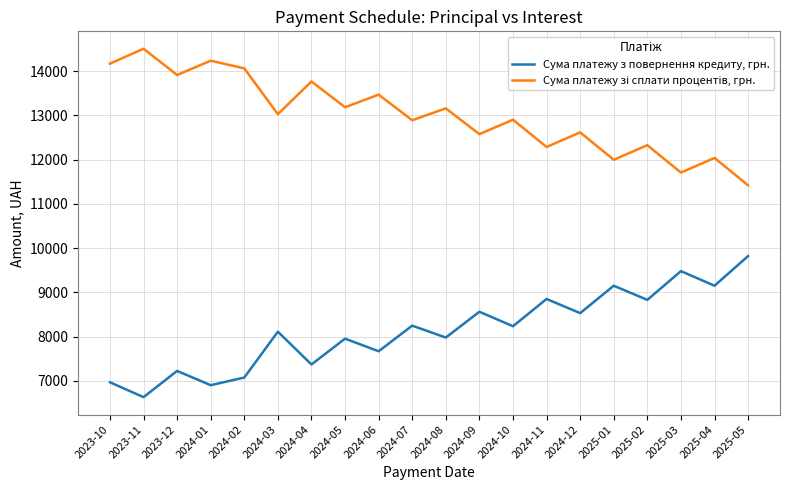

What is the sum of all Сума платежу з повернення кредиту, грн. values?

162726.2